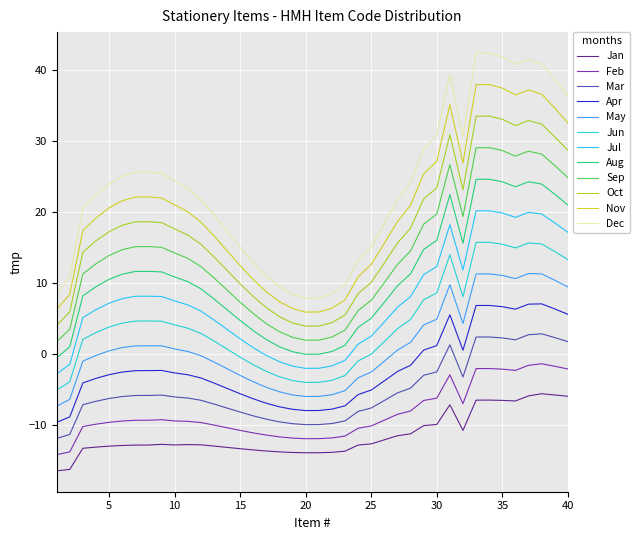

Rank the series by their maximum value, from highest to lowest.

Dec, Nov, Oct, Sep, Aug, Jul, Jun, May, Apr, Mar, Feb, Jan